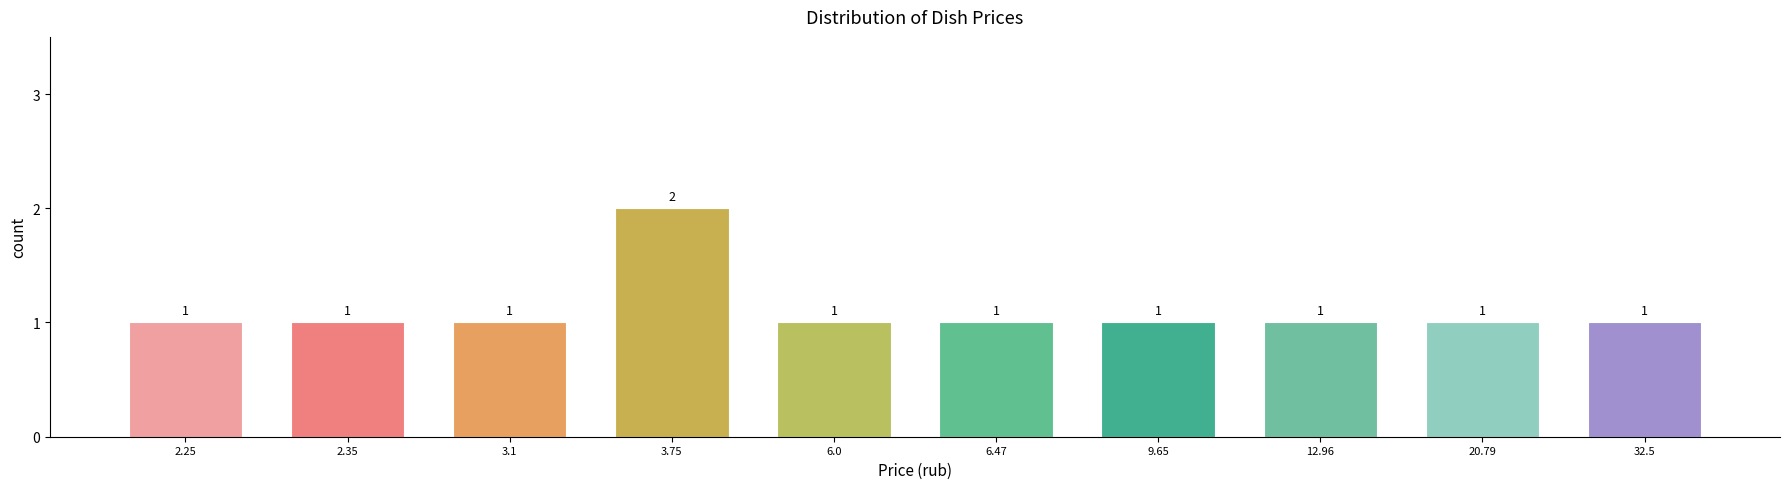

Reading left to right, transcribe all the data shown in this chart.

1	1	1	2	1	1	1	1	1	1